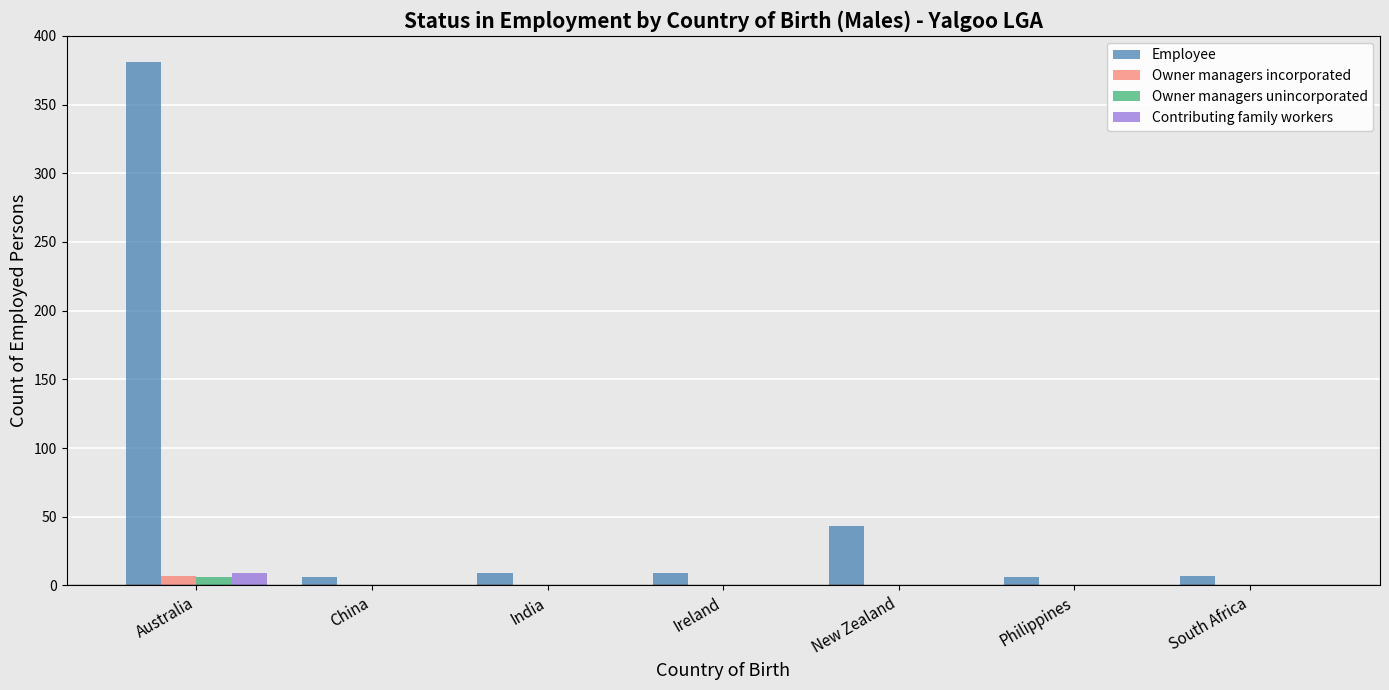

Is it true that Employee equals 9 at Ireland?

True